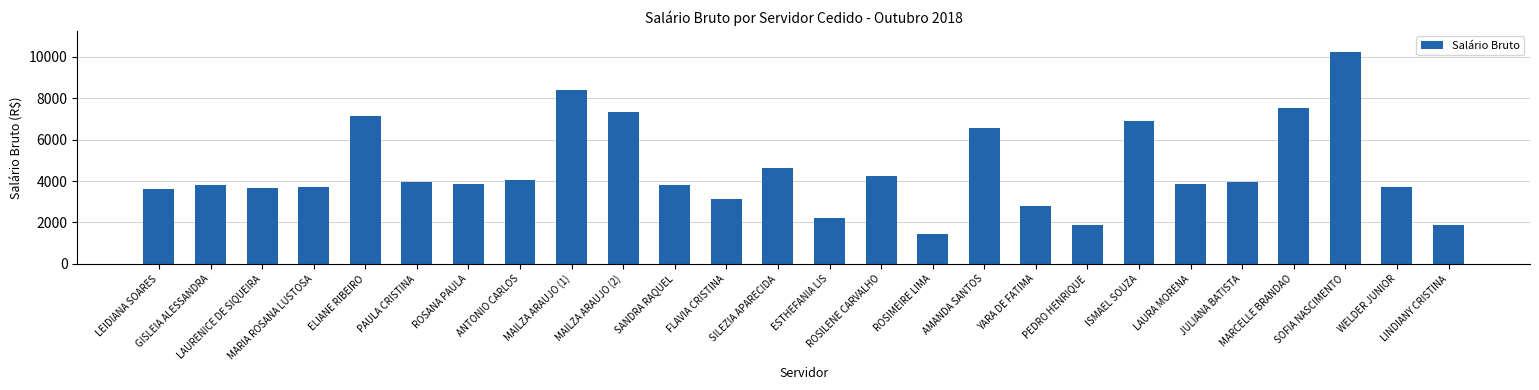

Is it true that the value at AMANDA SANTOS is 6554.4?

True